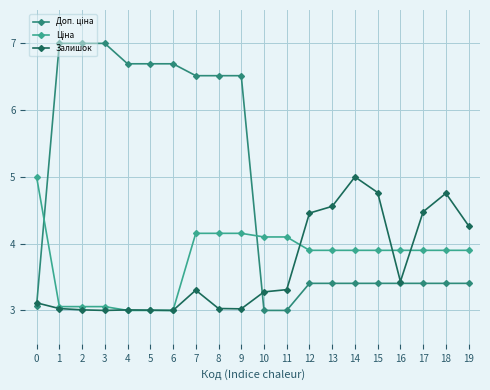

Which series has the widest spread of values?

Доп. ціна